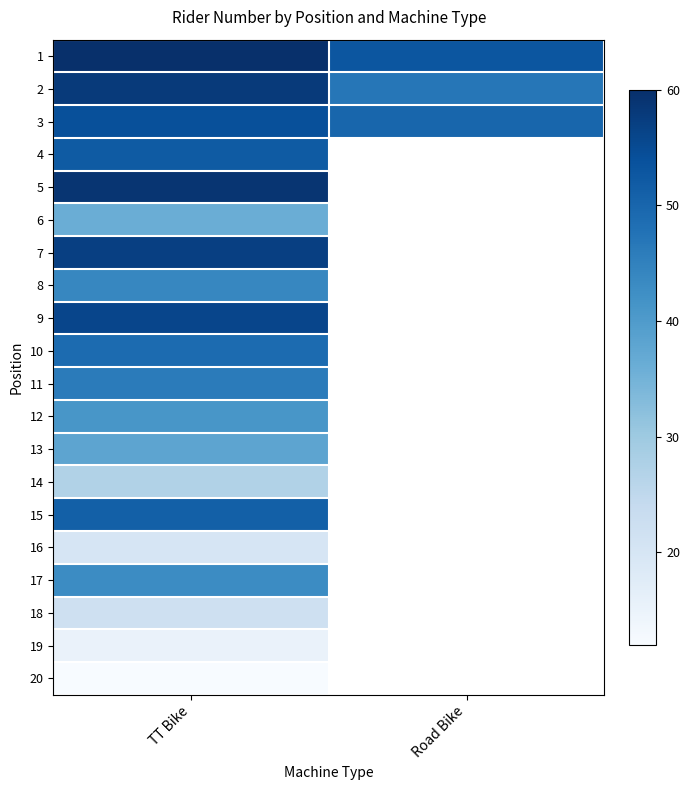

How many series are shown in this chart?

20